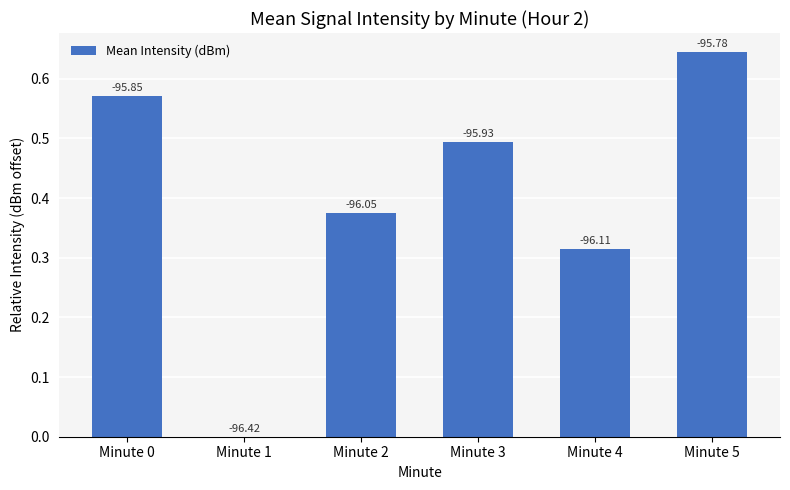

Are the bars horizontal?

No